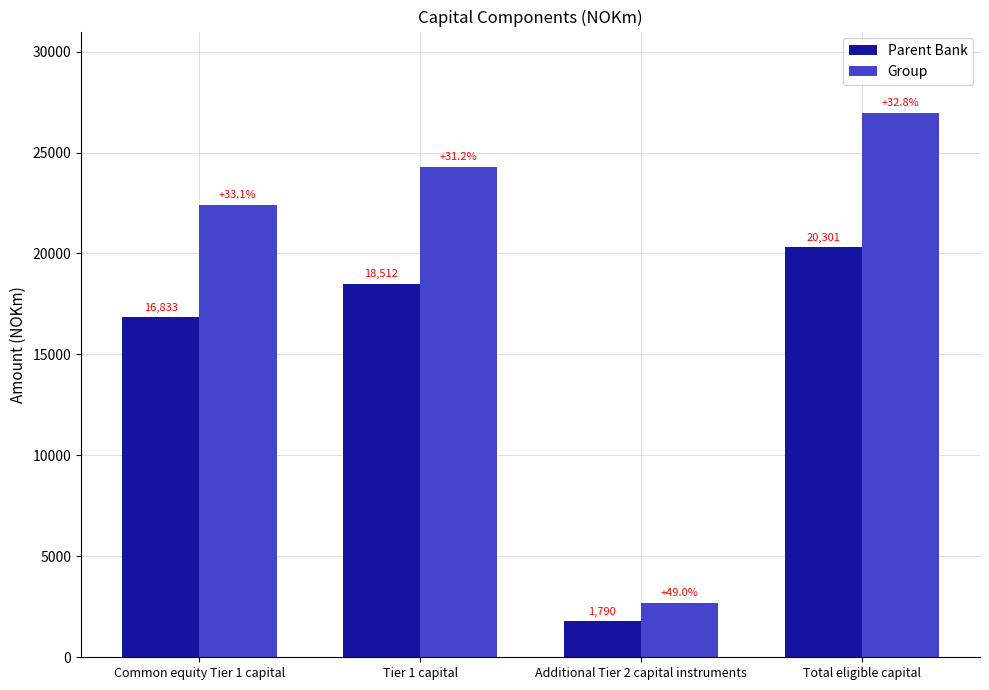

What position from the left is Additional Tier 2 capital instruments?

3